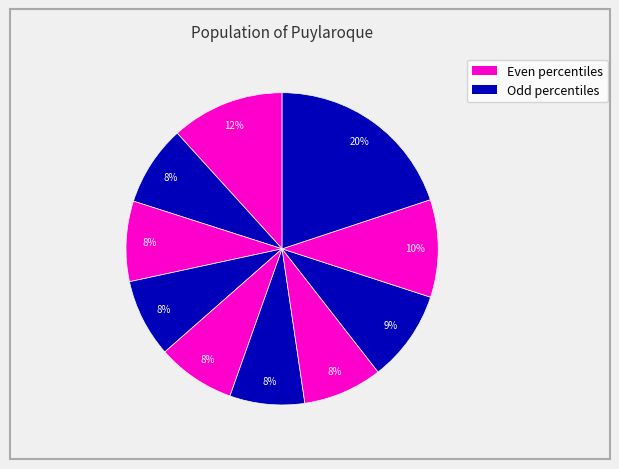

How many slices are in this pie chart?

10